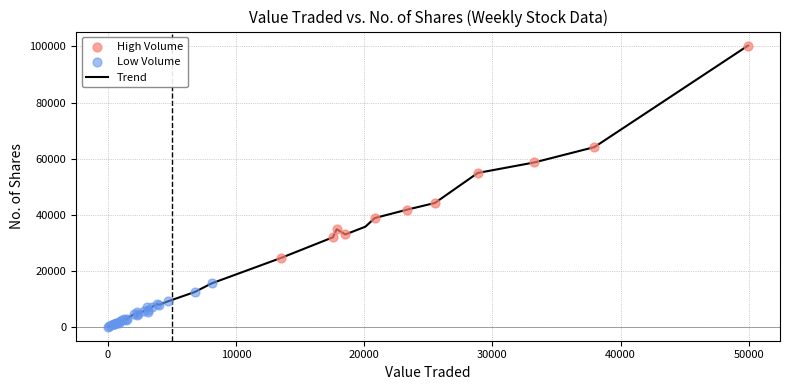

What is the maximum value shown in the chart?

100291